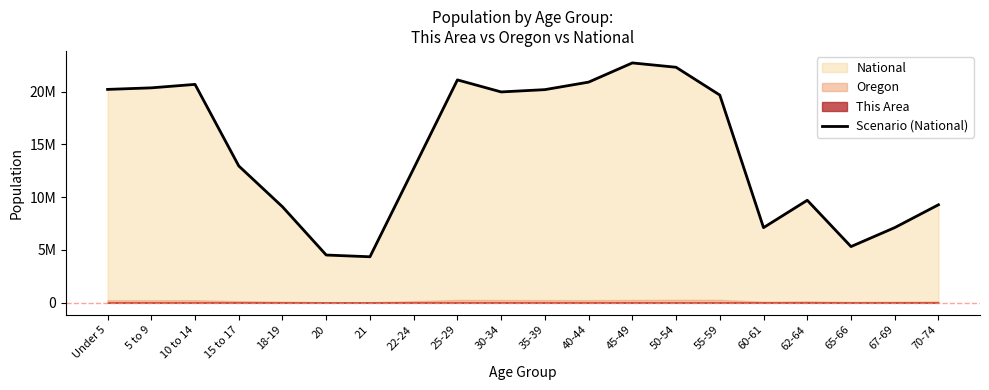

Reading left to right, what are all the values shown in this chart?

Under 5=20201362	5 to 9=20348657	10 to 14=20677194	15 to 17=12954254	18-19=9086089	20=4519129	21=4354294	22-24=12712576	25-29=21101849	30-34=19962099	35-39=20179642	40-44=20890964	45-49=22708591	50-54=22298125	55-59=19664805	60-61=7113727	62-64=9704197	65-66=5319902	67-69=7115361	70-74=9278166